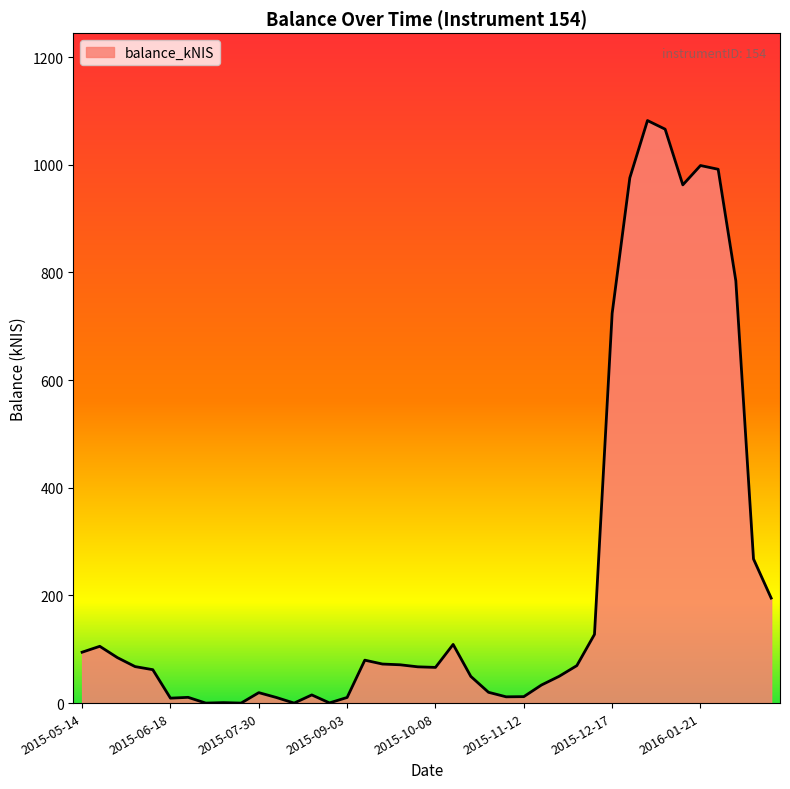

Does the chart display data point markers on the line(s)?

No